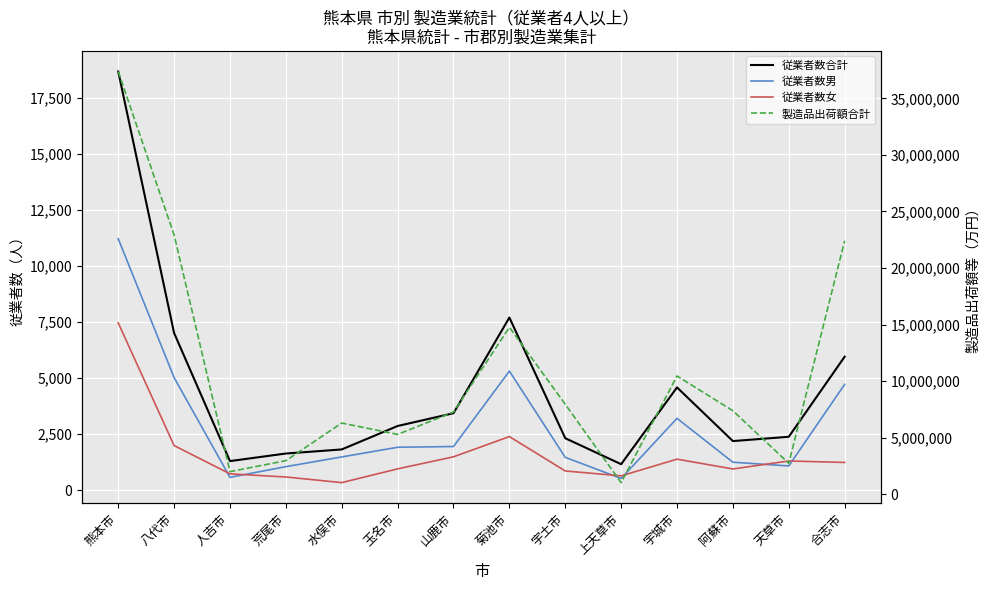

What is the greatest value displayed?

37384088